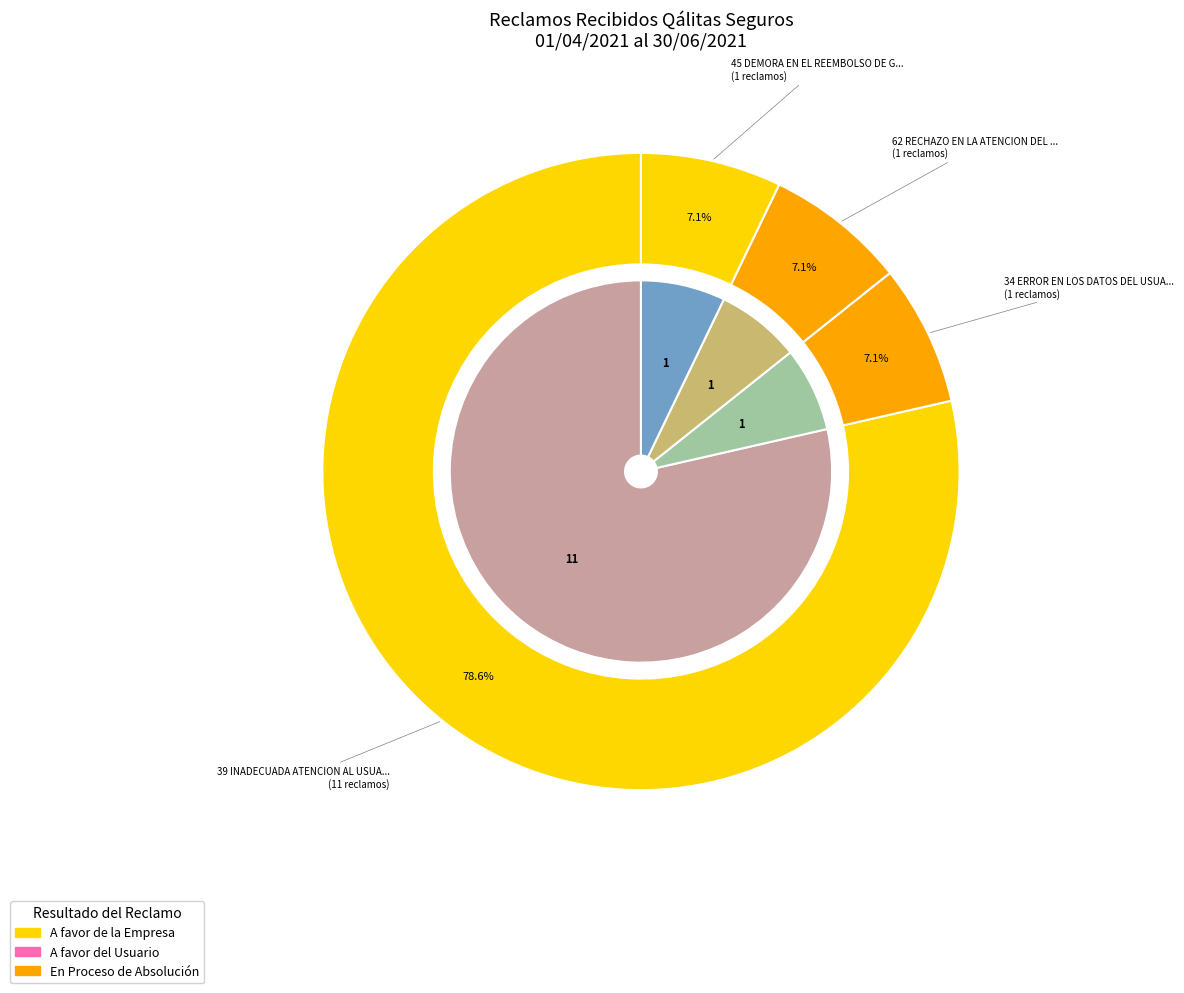

The 5 slice represents 8% of the pie. True or false?

False